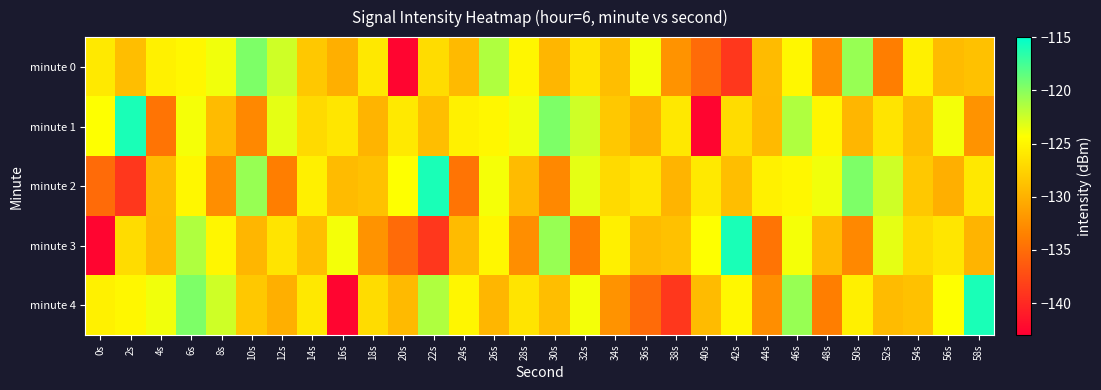

Reading left to right, list all the values displayed in this chart.

minute 0: 0s=-125.9	2s=-129.1	4s=-125.4	6s=-124.9	8s=-123.8	10s=-119.6	12s=-122.6	14s=-128.3	16s=-130.1	18s=-126.0	20s=-142.5	22s=-126.8	24s=-129.3	26s=-121.4	28s=-125.0	30s=-129.6	32s=-126.3	34s=-129.1	36s=-124.0	38s=-132.2	40s=-135.1	42s=-138.9	44s=-129.3	46s=-124.9	48s=-132.6	50s=-120.6	52s=-133.7	54s=-125.4	56s=-129.3	58s=-128.8
minute 1: 0s=-124.3	2s=-116.0	4s=-134.5	6s=-124.0	8s=-129.3	10s=-133.0	12s=-123.4	14s=-127.0	16s=-126.1	18s=-129.8	20s=-125.9	22s=-129.1	24s=-125.4	26s=-124.9	28s=-123.8	30s=-119.6	32s=-122.6	34s=-128.3	36s=-130.1	38s=-126.0	40s=-142.5	42s=-126.8	44s=-129.3	46s=-121.4	48s=-125.0	50s=-129.6	52s=-126.3	54s=-129.1	56s=-124.0	58s=-132.2
minute 2: 0s=-135.1	2s=-138.9	4s=-129.3	6s=-124.9	8s=-132.6	10s=-120.6	12s=-133.7	14s=-125.4	16s=-129.3	18s=-128.8	20s=-124.3	22s=-116.0	24s=-134.5	26s=-124.0	28s=-129.3	30s=-133.0	32s=-123.4	34s=-127.0	36s=-126.1	38s=-129.8	40s=-125.9	42s=-129.1	44s=-125.4	46s=-124.9	48s=-123.8	50s=-119.6	52s=-122.6	54s=-128.3	56s=-130.1	58s=-126.0
minute 3: 0s=-142.5	2s=-126.8	4s=-129.3	6s=-121.4	8s=-125.0	10s=-129.6	12s=-126.3	14s=-129.1	16s=-124.0	18s=-132.2	20s=-135.1	22s=-138.9	24s=-129.3	26s=-124.9	28s=-132.6	30s=-120.6	32s=-133.7	34s=-125.4	36s=-129.3	38s=-128.8	40s=-124.3	42s=-116.0	44s=-134.5	46s=-124.0	48s=-129.3	50s=-133.0	52s=-123.4	54s=-127.0	56s=-126.1	58s=-129.8
minute 4: 0s=-125.4	2s=-124.9	4s=-123.8	6s=-119.6	8s=-122.6	10s=-128.3	12s=-130.1	14s=-126.0	16s=-142.5	18s=-126.8	20s=-129.3	22s=-121.4	24s=-125.0	26s=-129.6	28s=-126.3	30s=-129.1	32s=-124.0	34s=-132.2	36s=-135.1	38s=-138.9	40s=-129.3	42s=-124.9	44s=-132.6	46s=-120.6	48s=-133.7	50s=-125.4	52s=-129.3	54s=-128.8	56s=-124.3	58s=-116.0